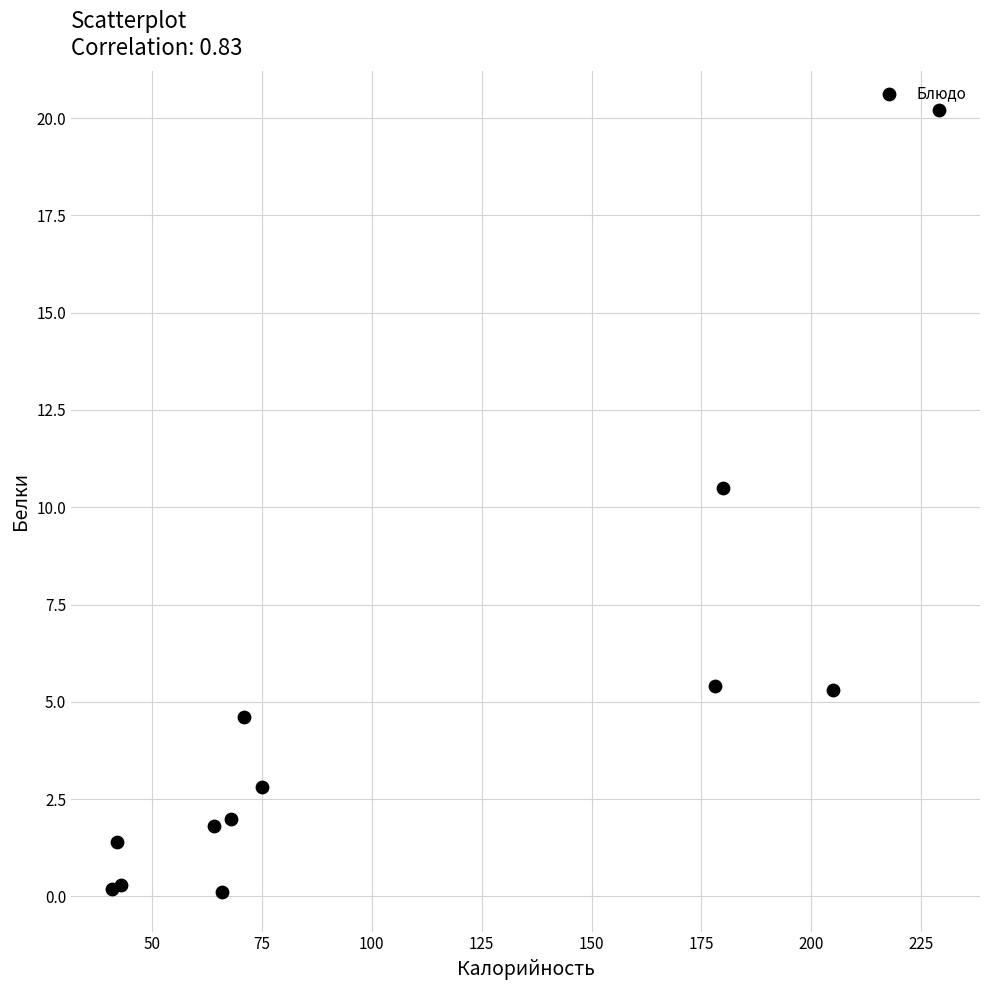

What Y value in the scatter plot is closest to 10?

10.5